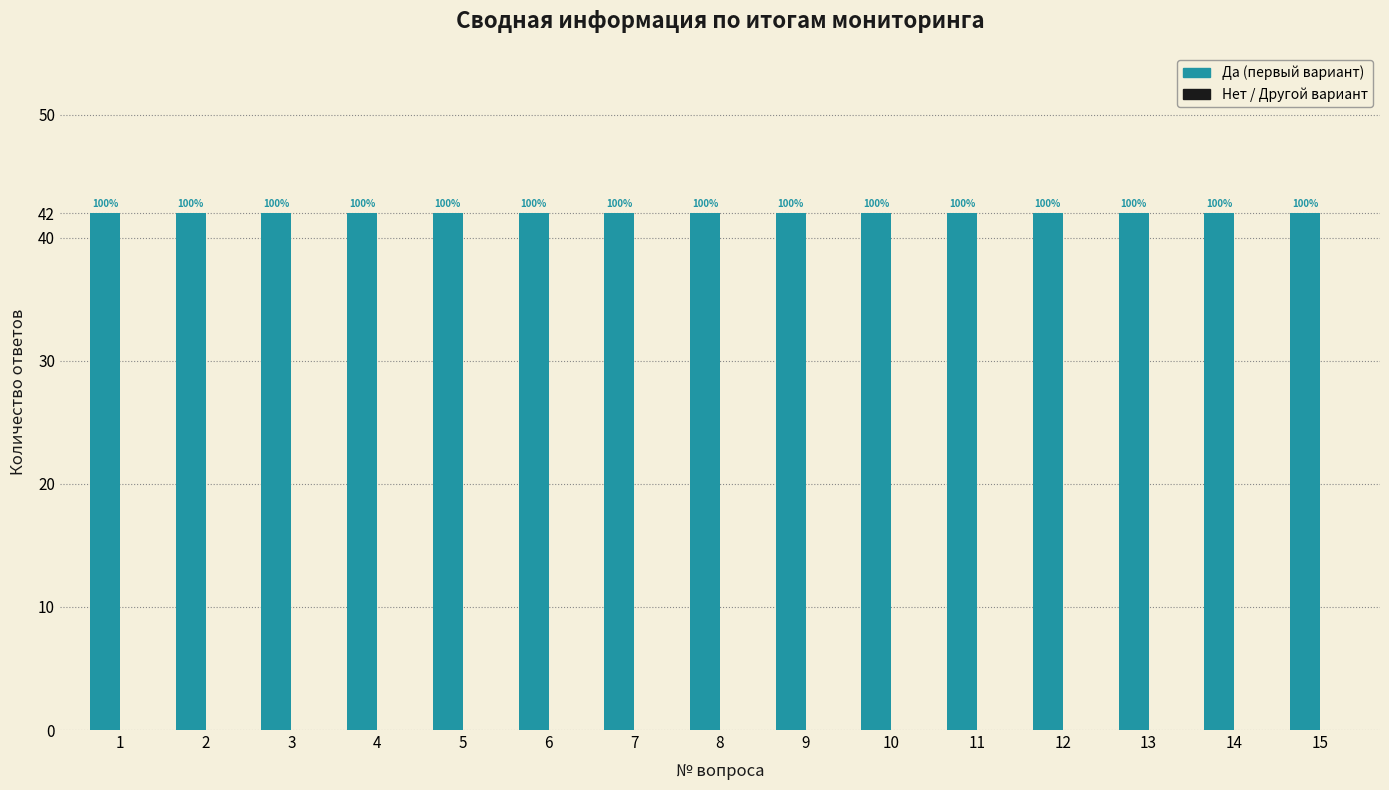

Between 4 and 5, which series saw the biggest shift?

Да (первый вариант)